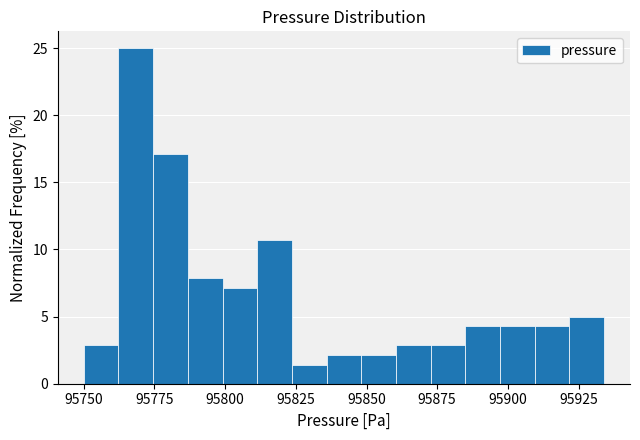

Read against the x-axis, roughly where is the centre of the tallest bar?

95770